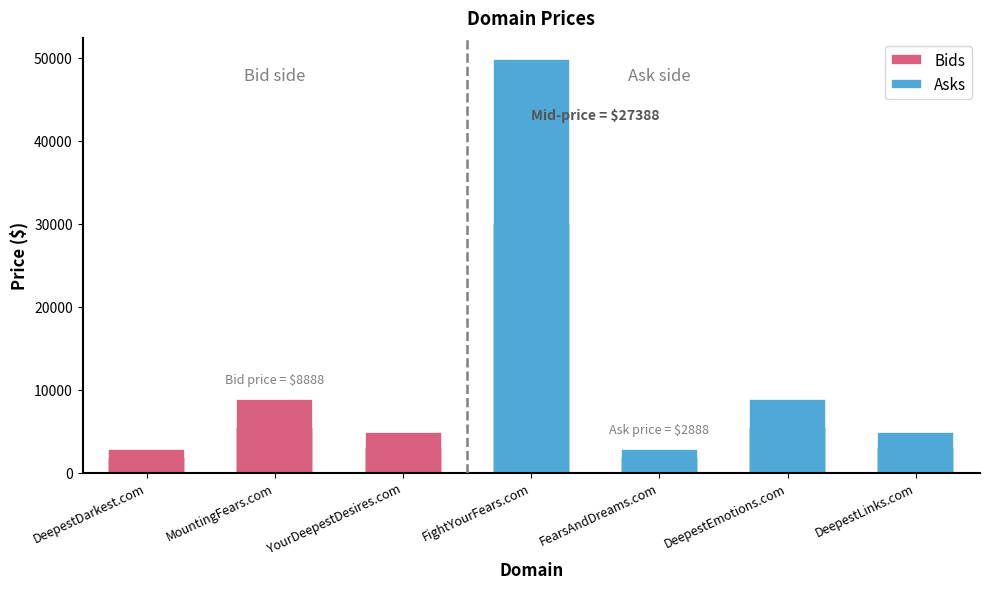

What is the greatest value displayed?

49888